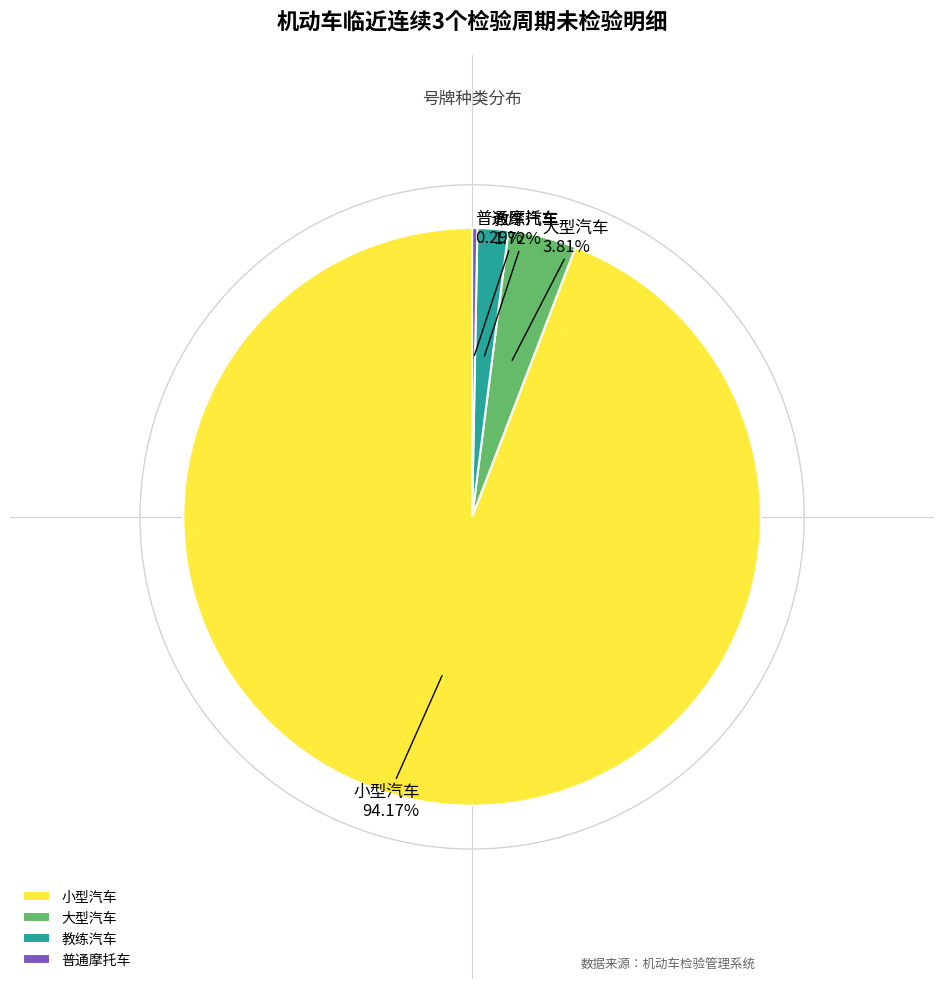

What is the total percentage of 大型汽车 and 小型汽车?

98.0%